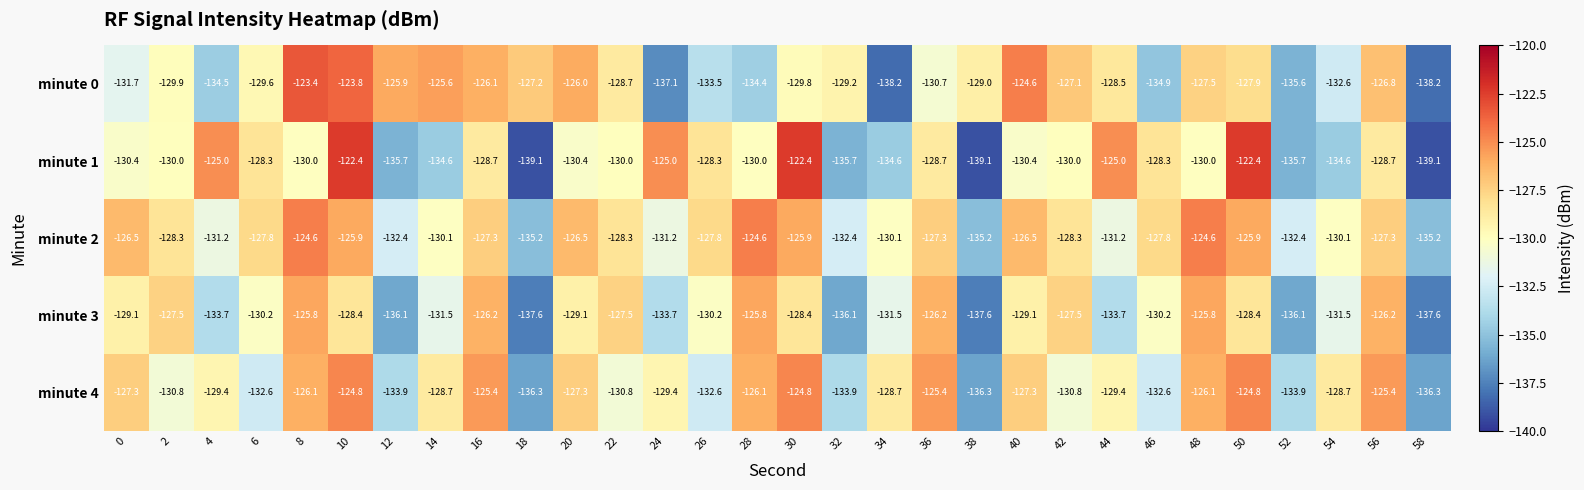

What is the sum of all minute 1 values?

-3912.6